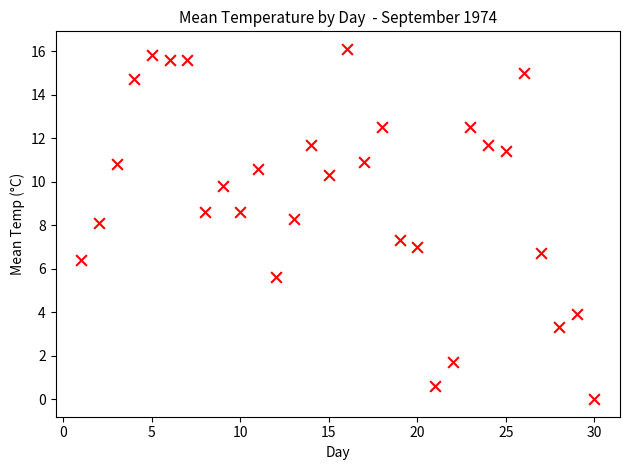

What is the range of X values (max minus min)?

29.0